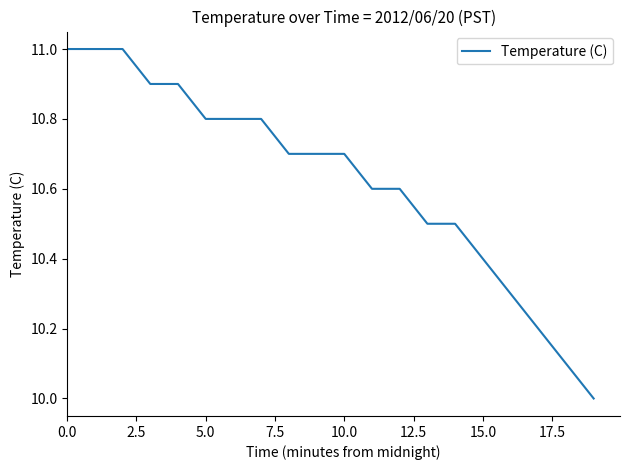

What is the difference between the maximum and minimum values?

1.0